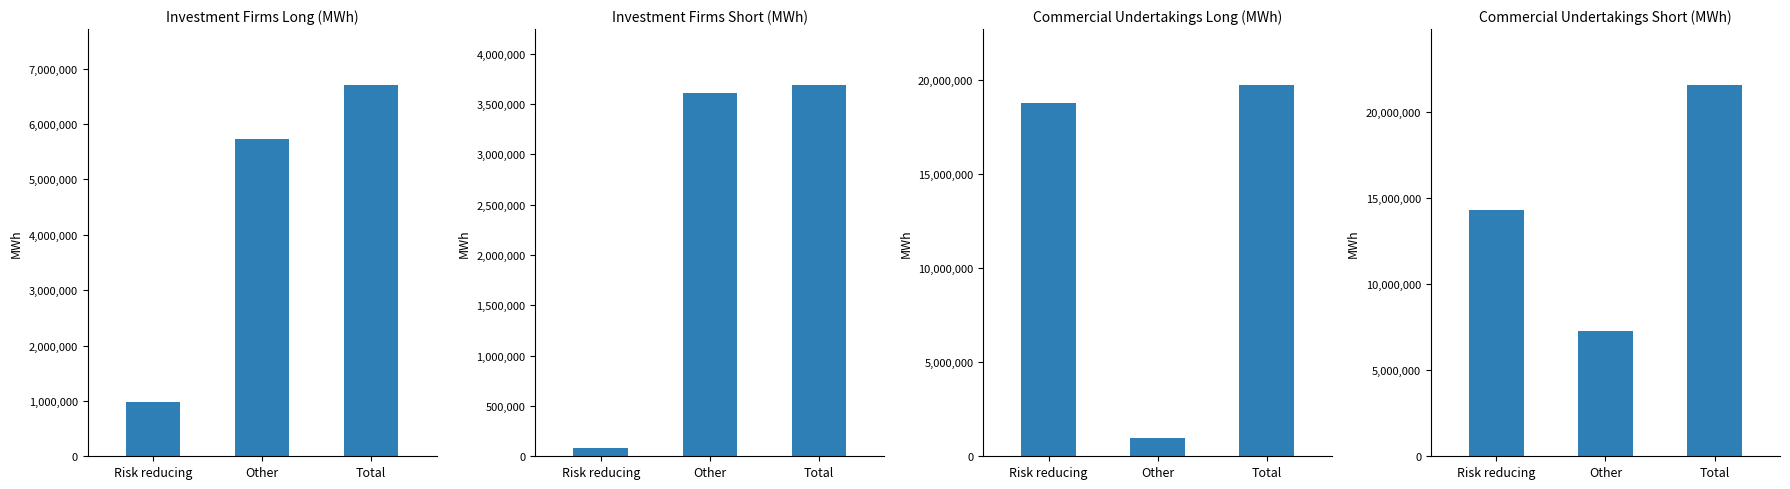

How many Investment Firms Long values are between 980891 and 6709257?

3